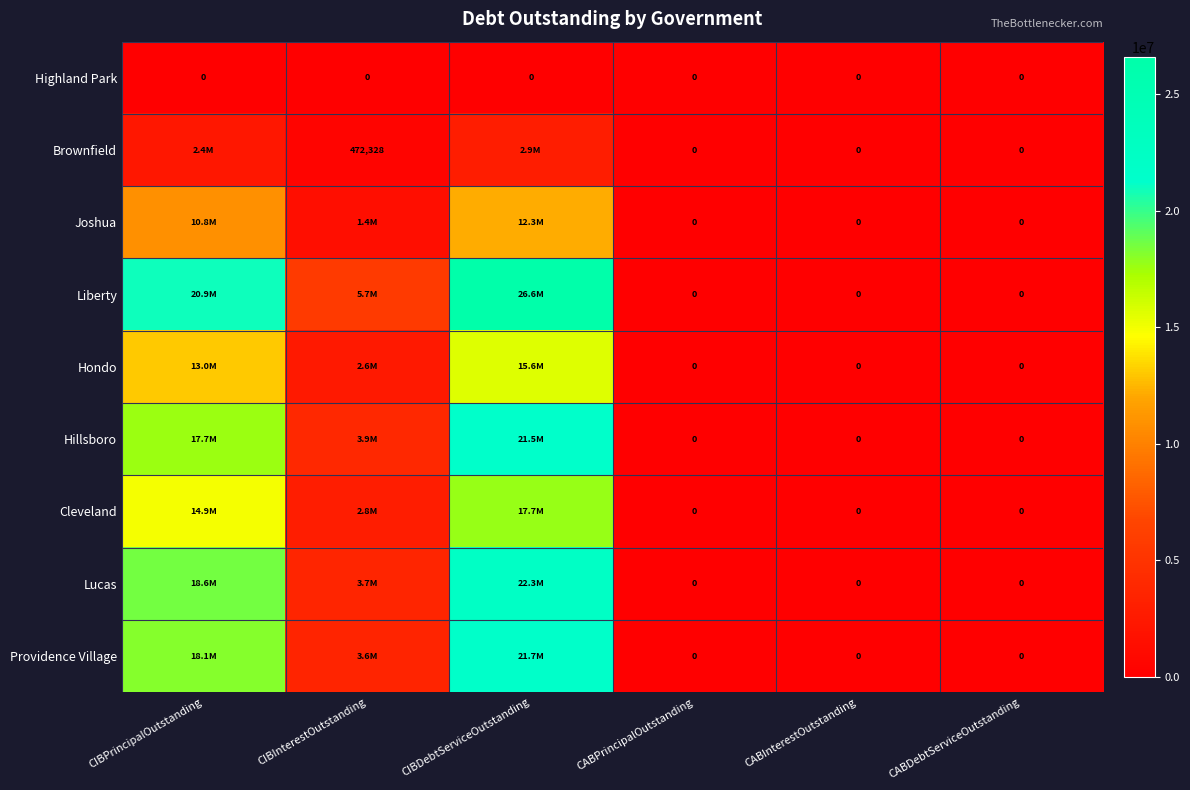

Which has a higher value, CABDebtServiceOutstanding or CABPrincipalOutstanding?

CABDebtServiceOutstanding